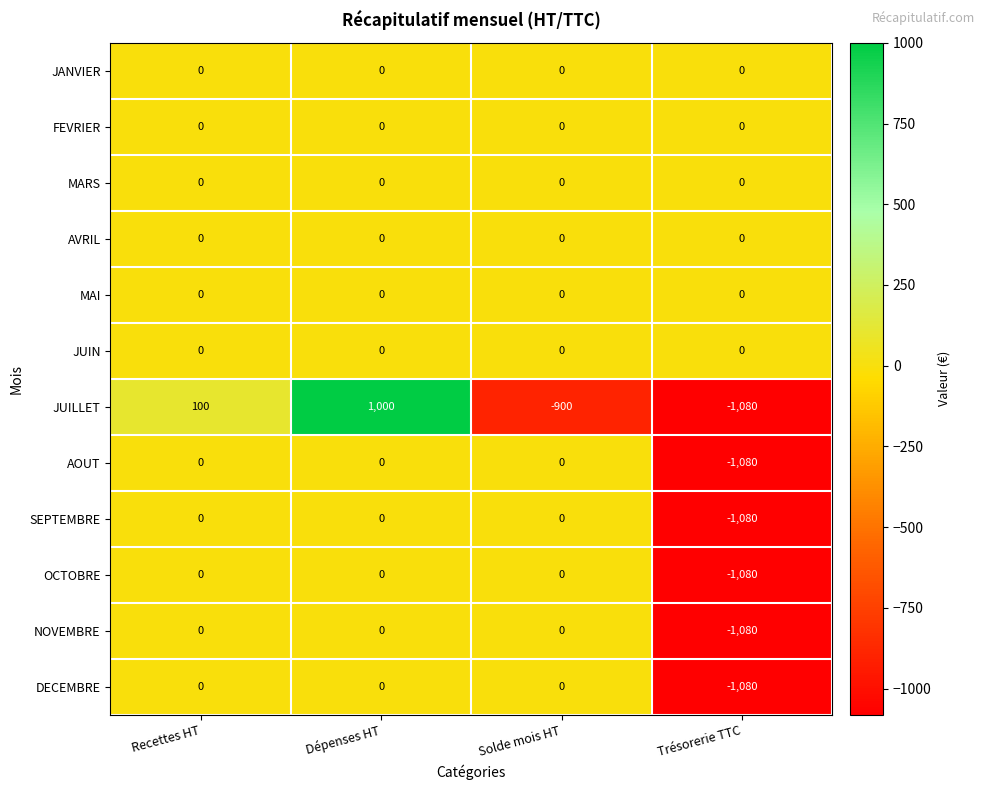

What is the maximum value shown in the chart?

1000